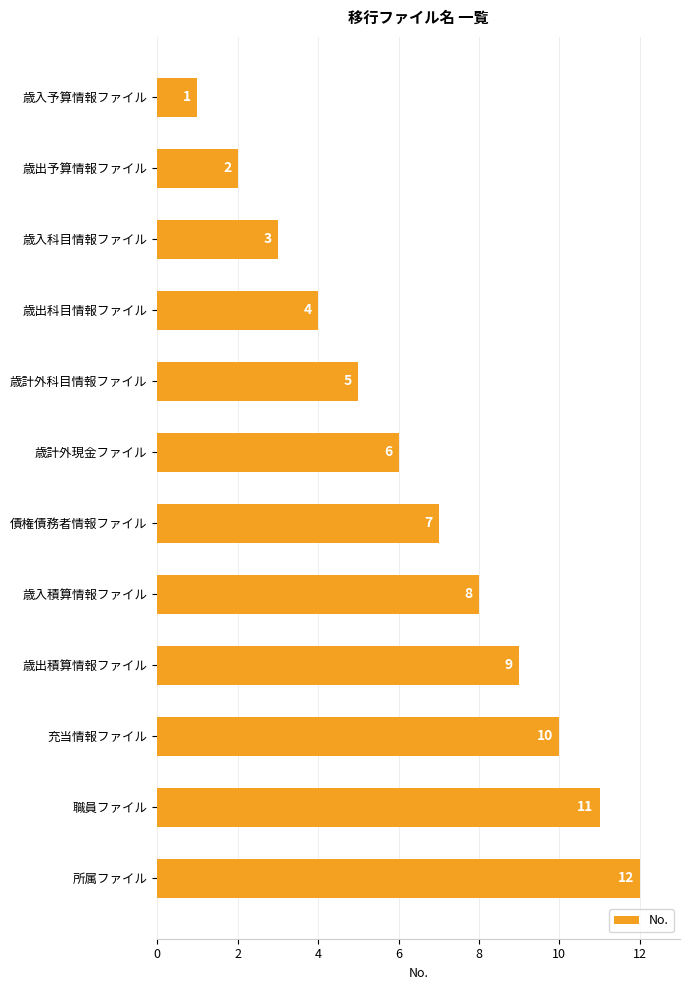

The value at 歳入科目情報ファイル is 5. True or false?

False